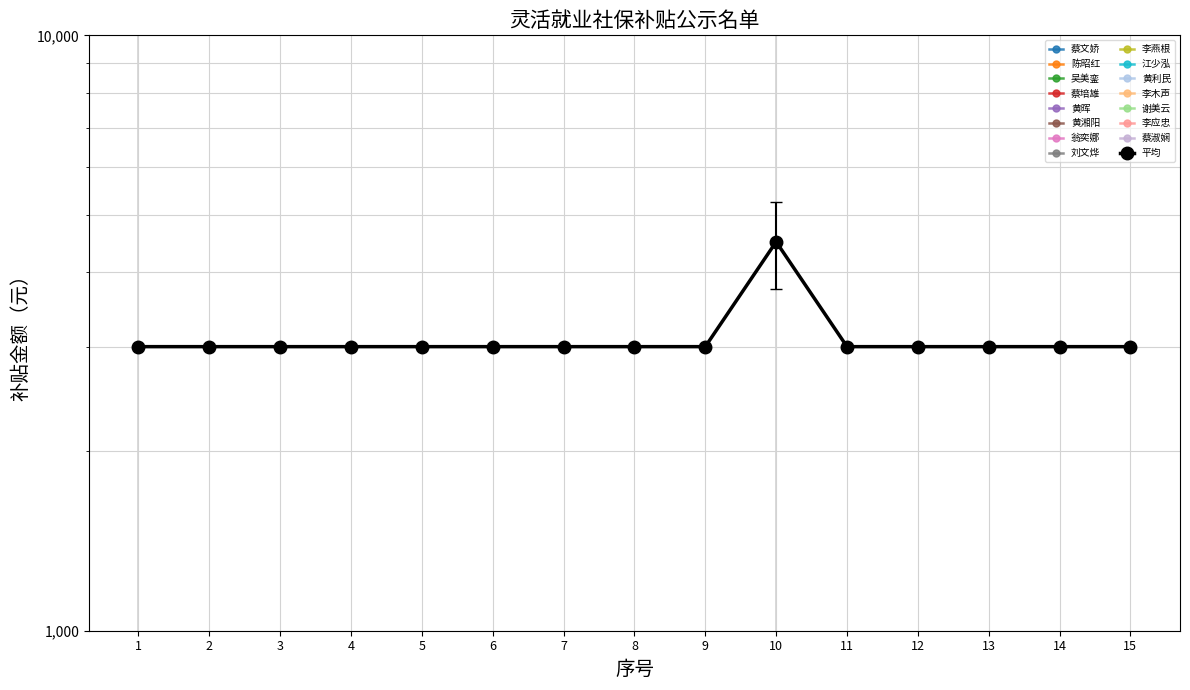

At which category does the chart reach its peak across all series?

10